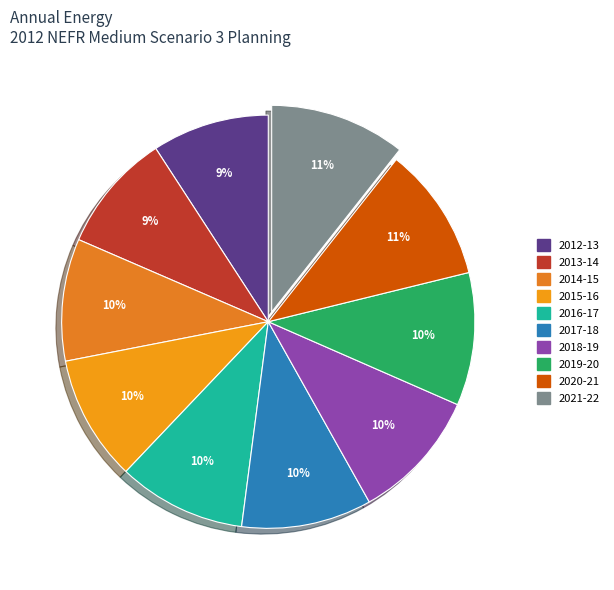

How many slices are in this pie chart?

10